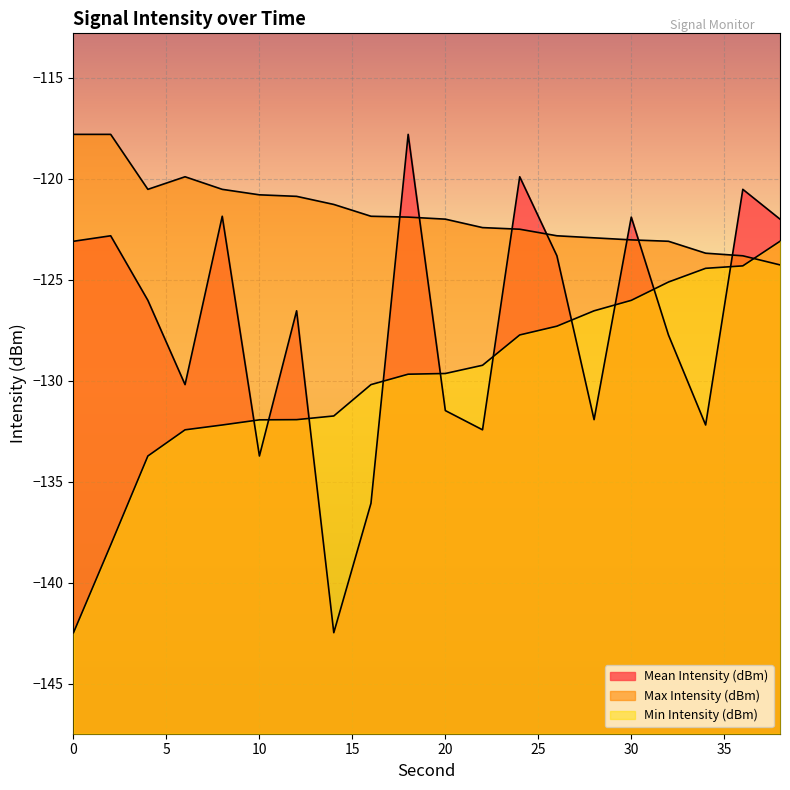

Which series has the largest total across all categories?

Max Intensity (dBm)